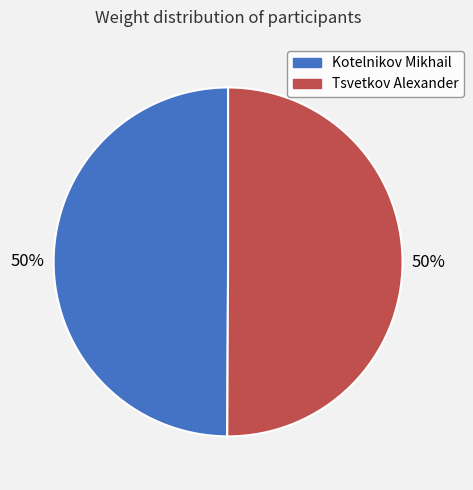

To the nearest percent, what percentage of the pie is Tsvetkov Alexander?

50%